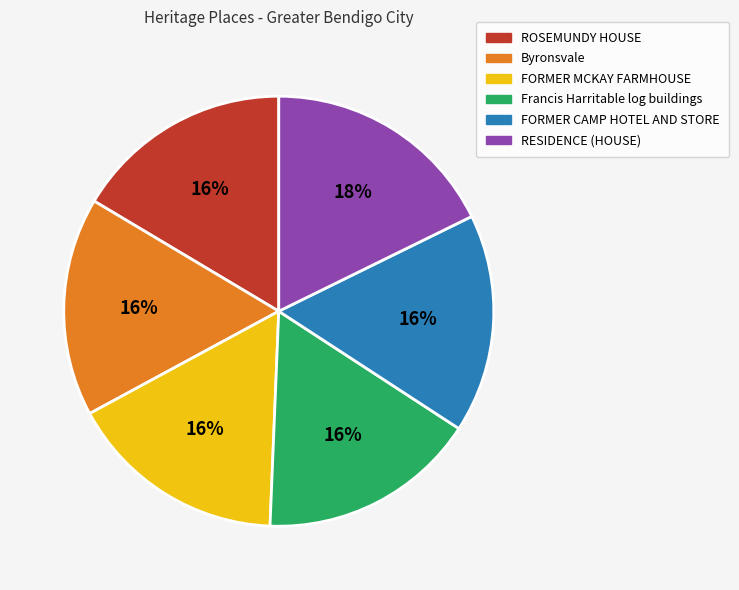

Is there any slice that represents more than half of the pie?

No